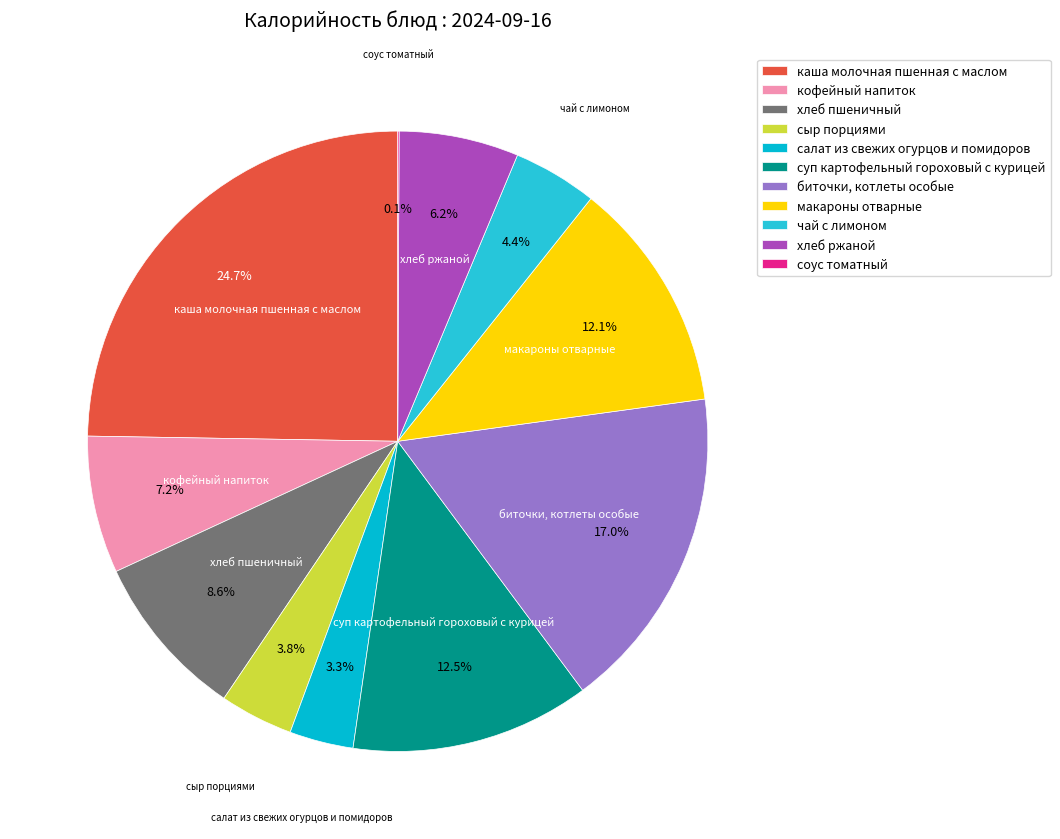

To the nearest percent, what is the difference between the чай с лимоном and каша молочная пшенная с маслом slice percentages?

20%